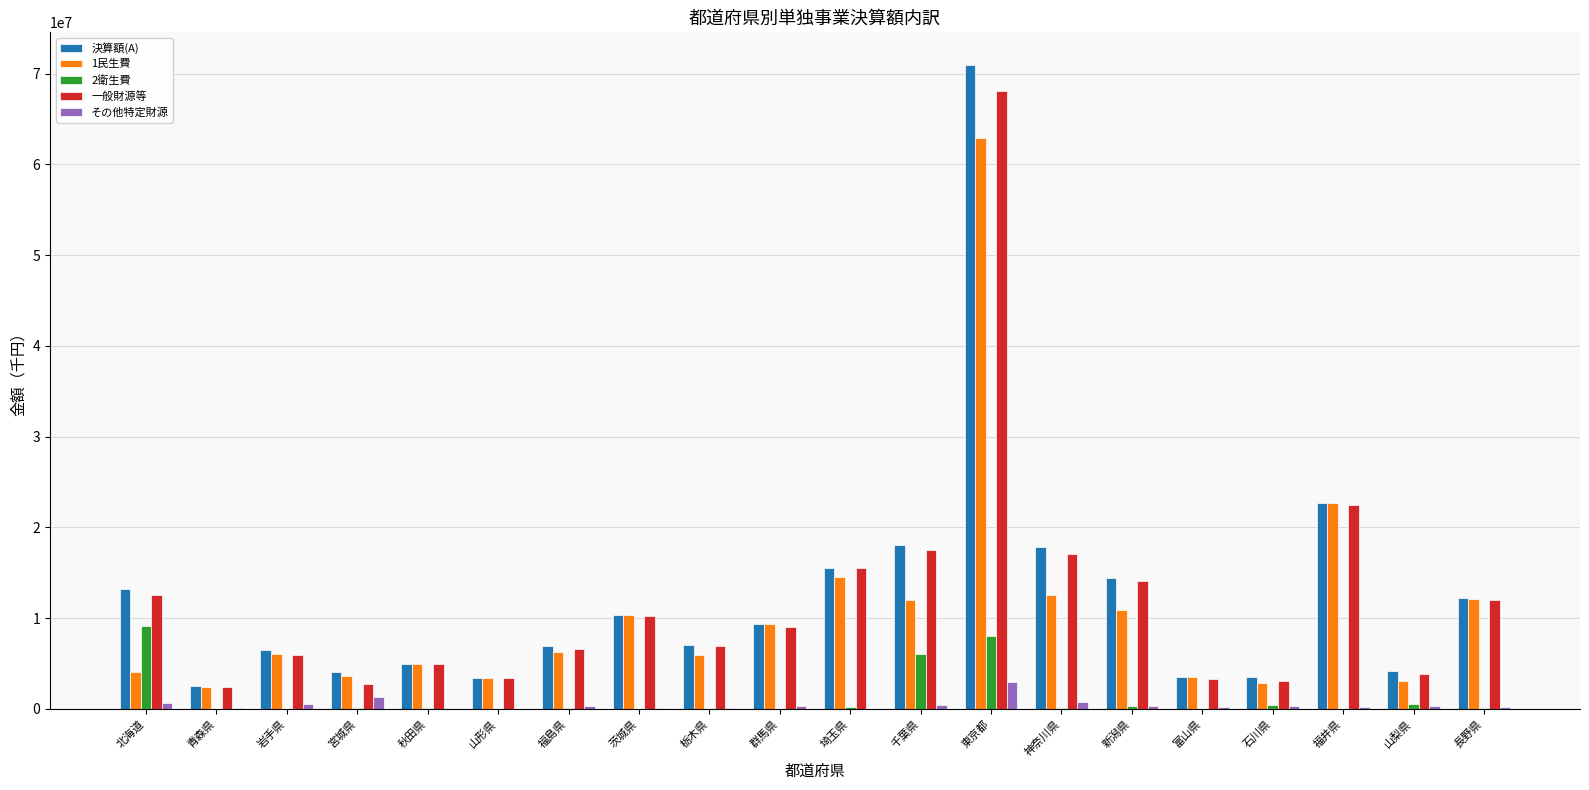

Which category has the highest value in the 1民生費 series?

東京都